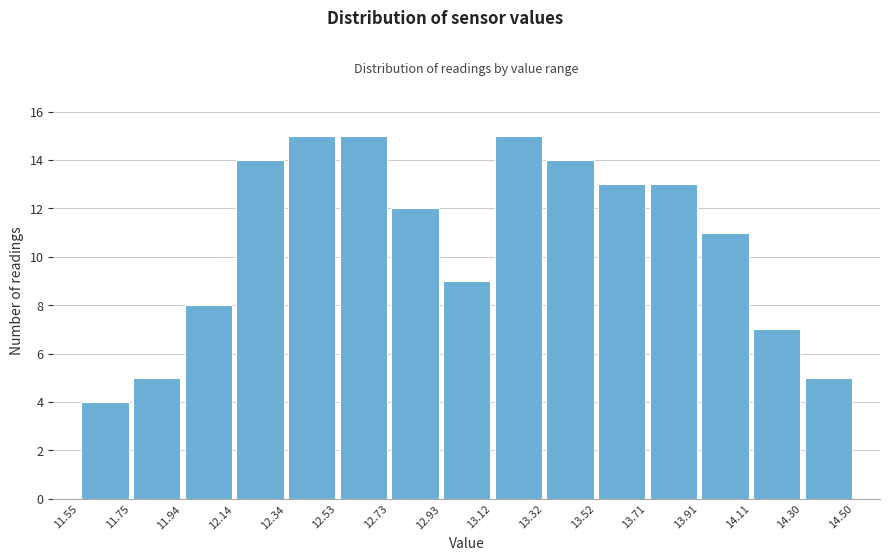

Reading left to right, list every bar in this chart as the range it spans on the x-axis followed by its height. The values are not printed on the chart, so give them approximately, as read against the axis.

11.55 to 11.75: 4
11.75 to 11.94: 5
11.94 to 12.14: 8
12.14 to 12.34: 14
12.34 to 12.53: 15
12.53 to 12.73: 15
12.73 to 12.93: 12
12.93 to 13.12: 9
13.12 to 13.32: 15
13.32 to 13.52: 14
13.52 to 13.71: 13
13.71 to 13.91: 13
13.91 to 14.11: 11
14.11 to 14.30: 7
14.30 to 14.50: 5